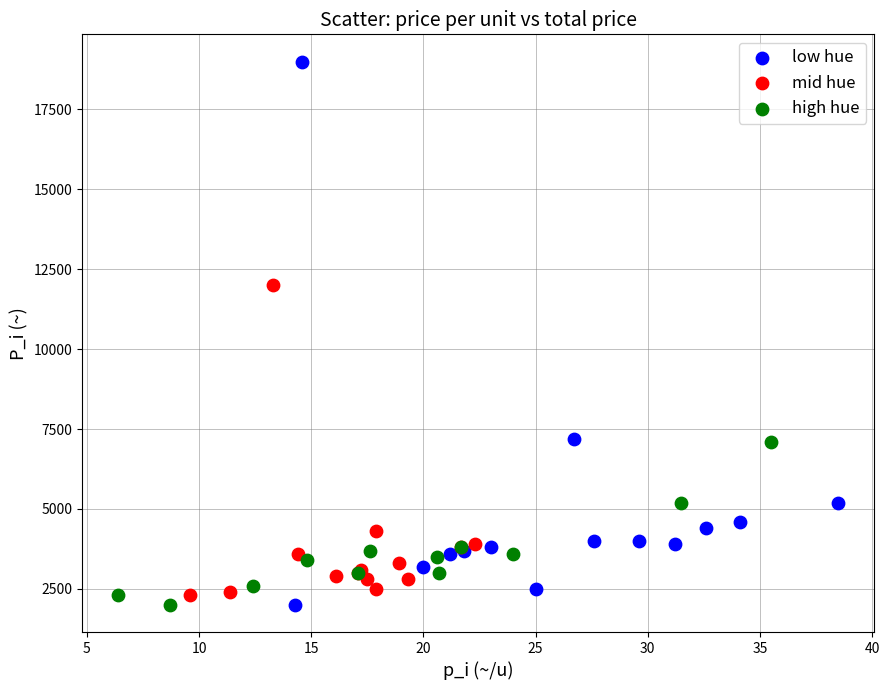

Which series contains the highest Y value?

low hue